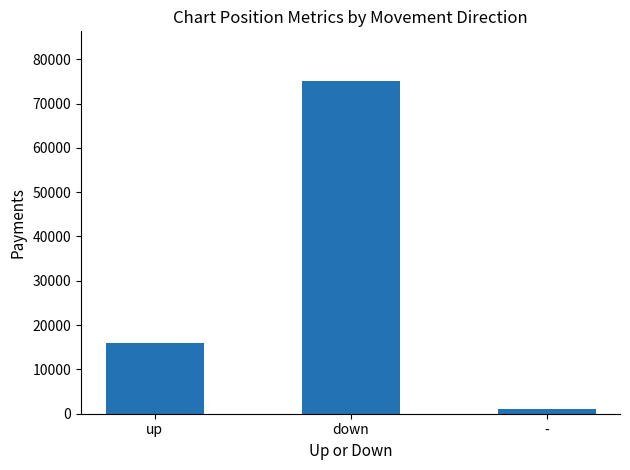

What is the difference between the values at down and up?

59040